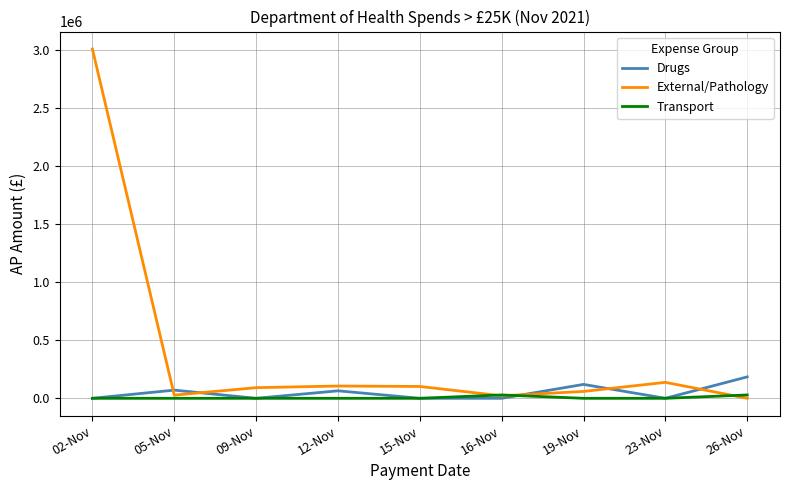

Rank the series by their maximum value, from highest to lowest.

External/Pathology, Drugs, Transport